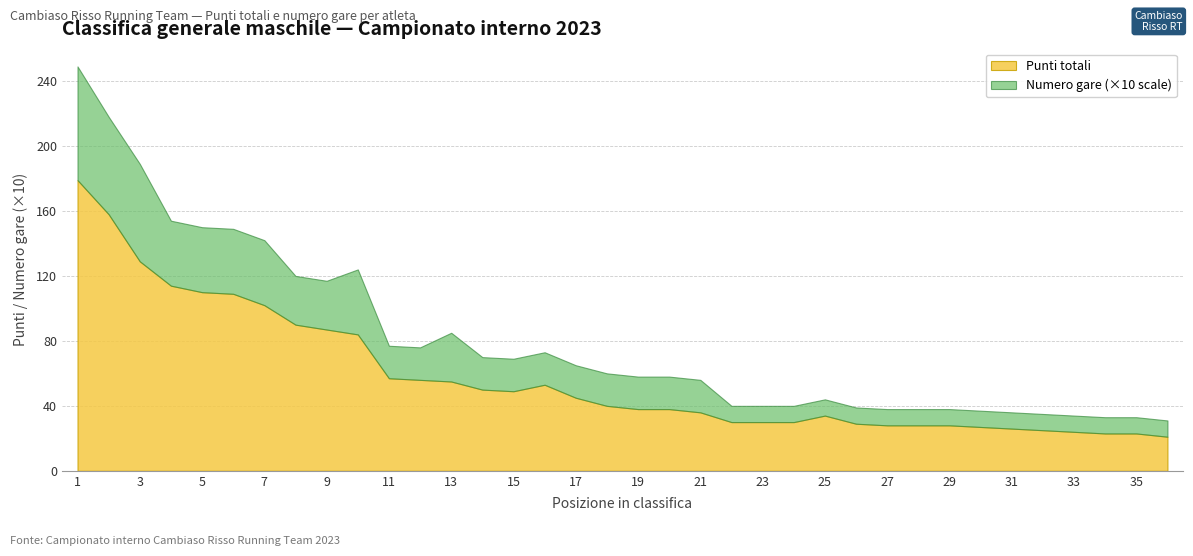

Which category has the highest value across all series?

1